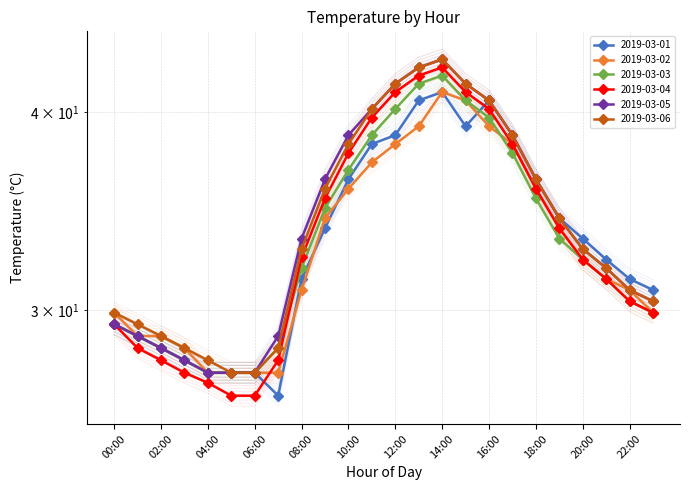

What is the approximate value of 2019-03-02 at 23:00?

29.5